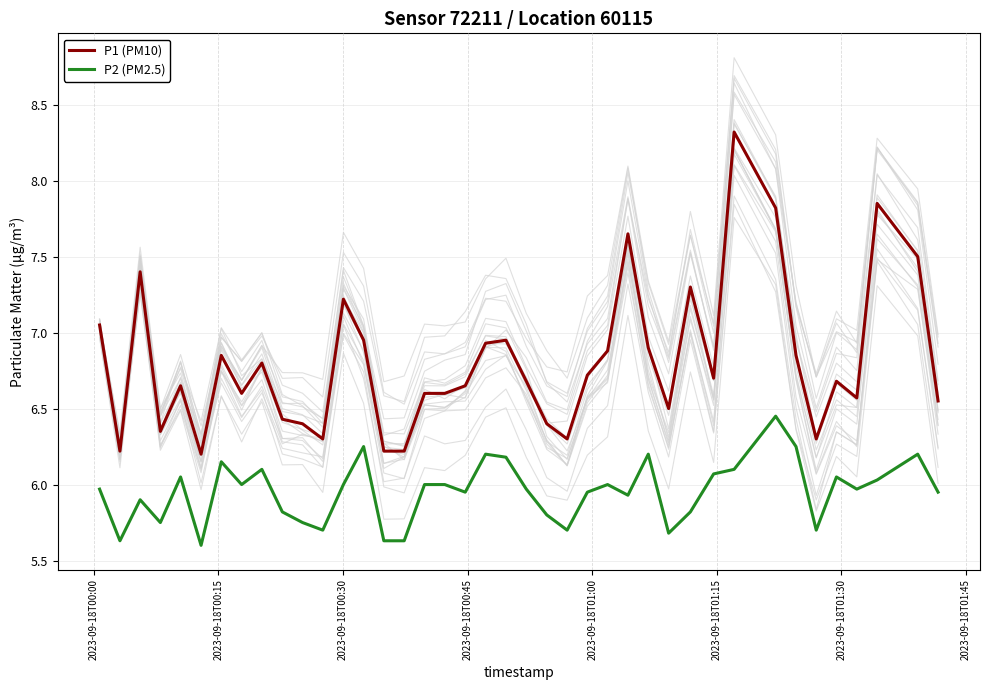

True or false: P1 (PM10) and P2 (PM2.5) intersect in this chart.

False